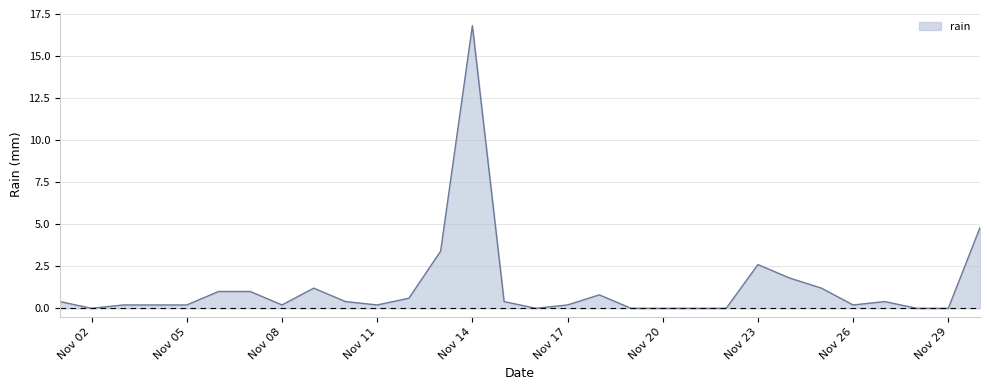

Reading left to right, list all the values displayed in this chart.

0.4	0.0	0.2	0.2	0.2	1.0	1.0	0.2	1.2	0.4	0.2	0.6	3.4	16.8	0.4	0.0	0.2	0.8	0.0	0.0	0.0	0.0	2.6	1.8	1.2	0.2	0.4	0.0	0.0	4.8